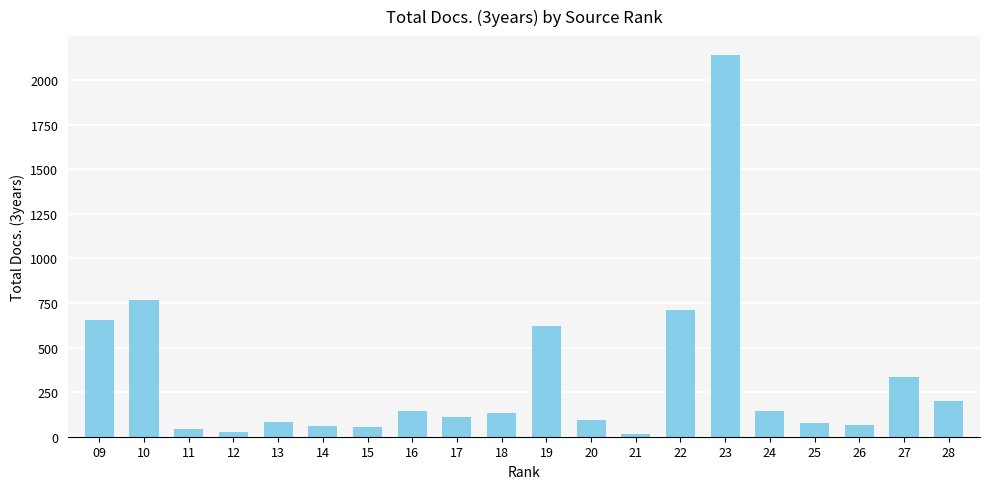

At which label is the value closest to 1077?

10